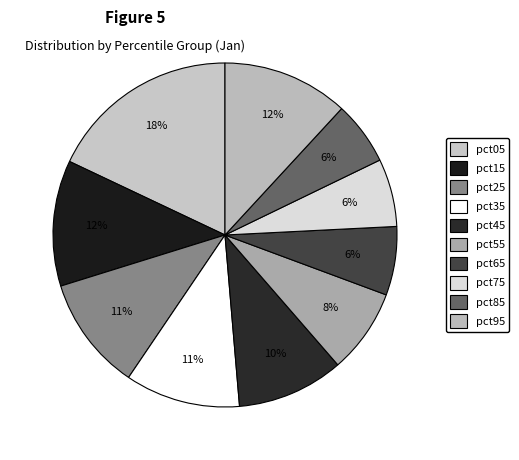

To the nearest percent, what portion does pct05 represent?

18%